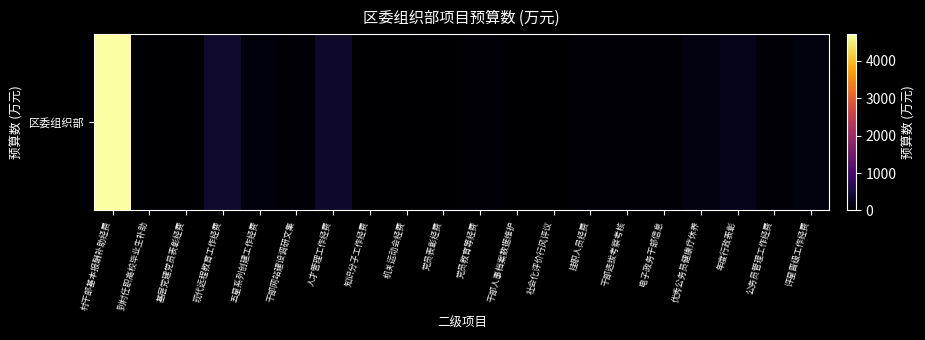

Reading left to right, transcribe all the data shown in this chart.

村干部基本报酬补助经费=4714.1	到村任职高校毕业生补助=20.0	基层党建党员表彰经费=34.0	现代远程教育工作经费=372.0	五星系列创建工作经费=108.0	干部网站建设调研文集=43.0	人才管理工作经费=360.0	知识分子工作经费=16.2	机关运动会经费=15.0	党员表彰经费=23.4	党员教育等经费=67.5	干部人事档案数据维护=18.0	社会化评价行风评议=5.4	挂职人员经费=60.0	干部选拔考察考核=50.0	电子政务干部信息=45.0	优秀公务员健康疗休养=145.0	年度行政表彰=230.0	公务员管理工作经费=63.0	评星晋级工作经费=119.0